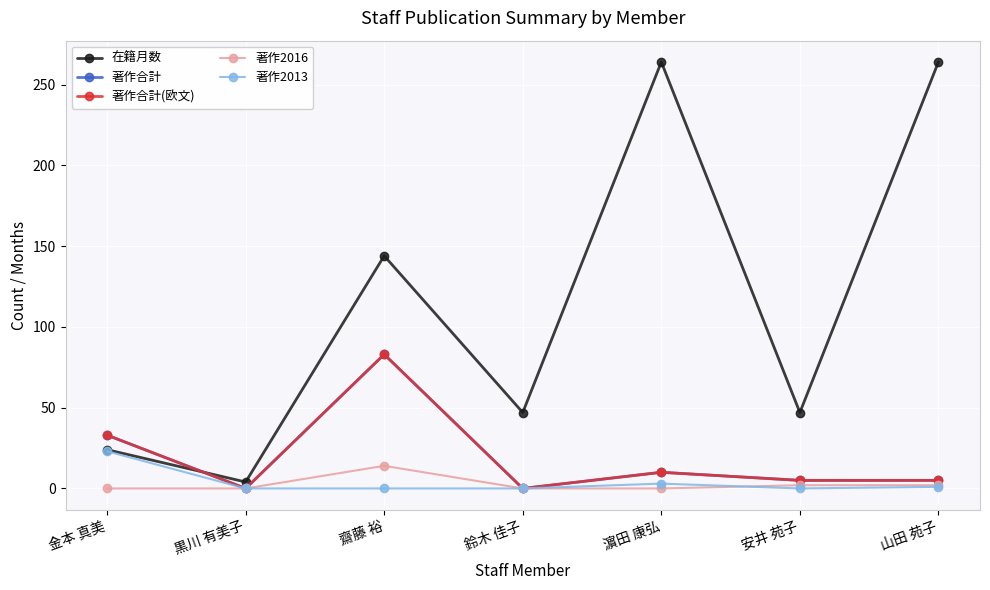

How many lines are shown in the chart?

5